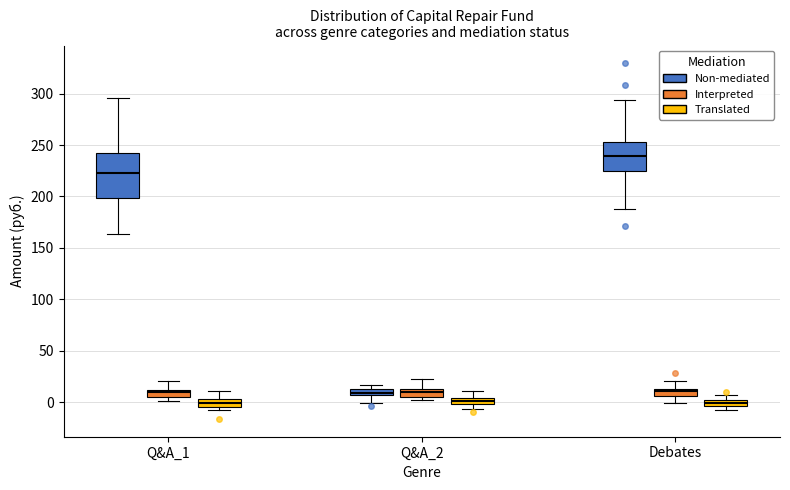

Which box is the tallest, from its lower edge to its upper edge?

Q&A_1 (Non-mediated)